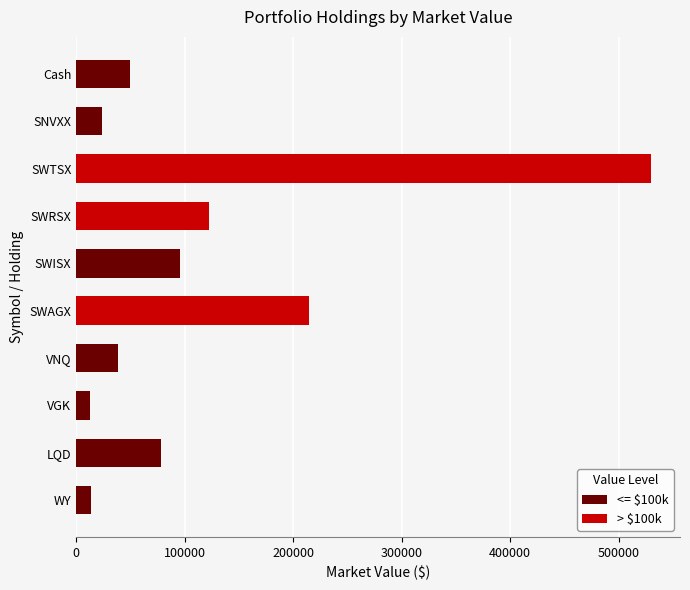

At which label is the value closest to 271356?

SWAGX